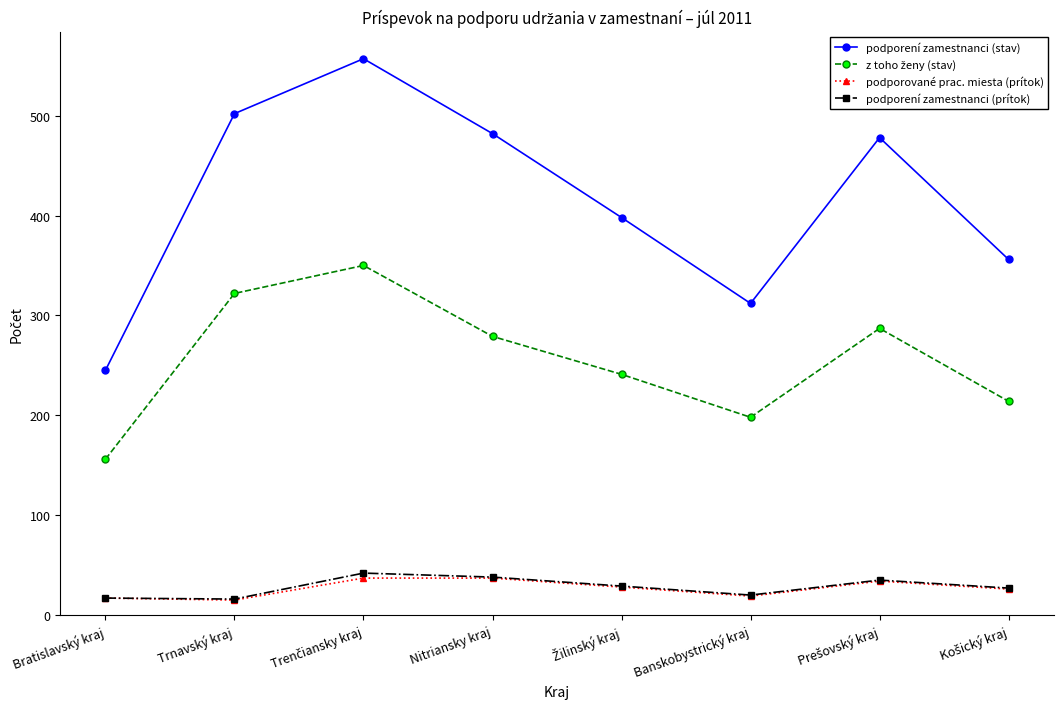

Which series has the widest spread of values?

podporení zamestnanci (stav)